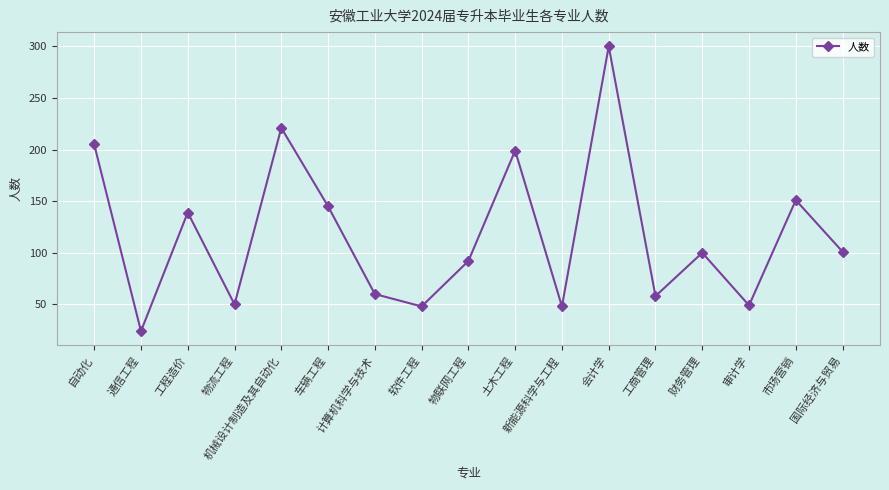

Where does the data first go above 100?

自动化